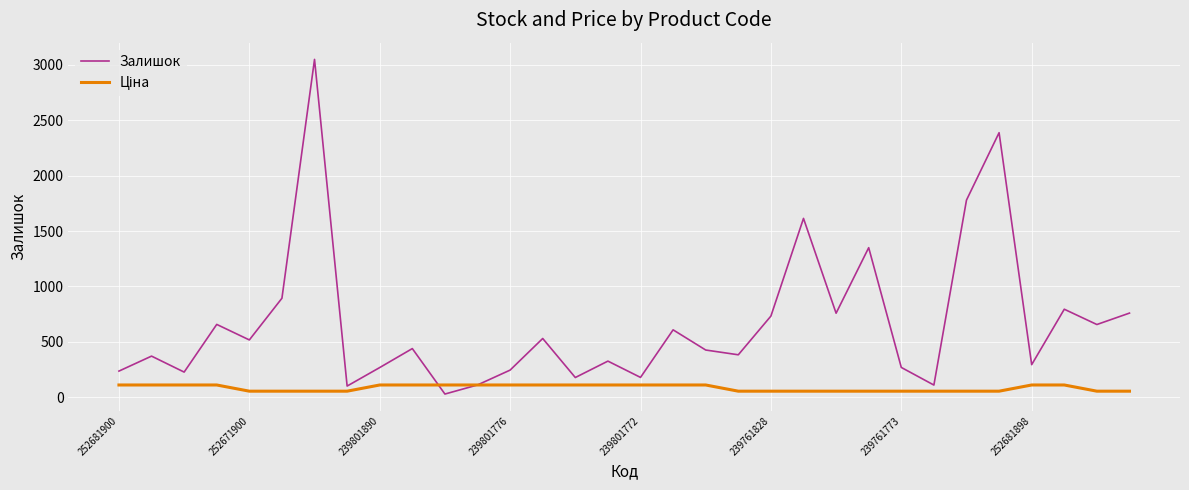

In Залишок, how many points are higher than both neighbors (excluding endpoints)?

11